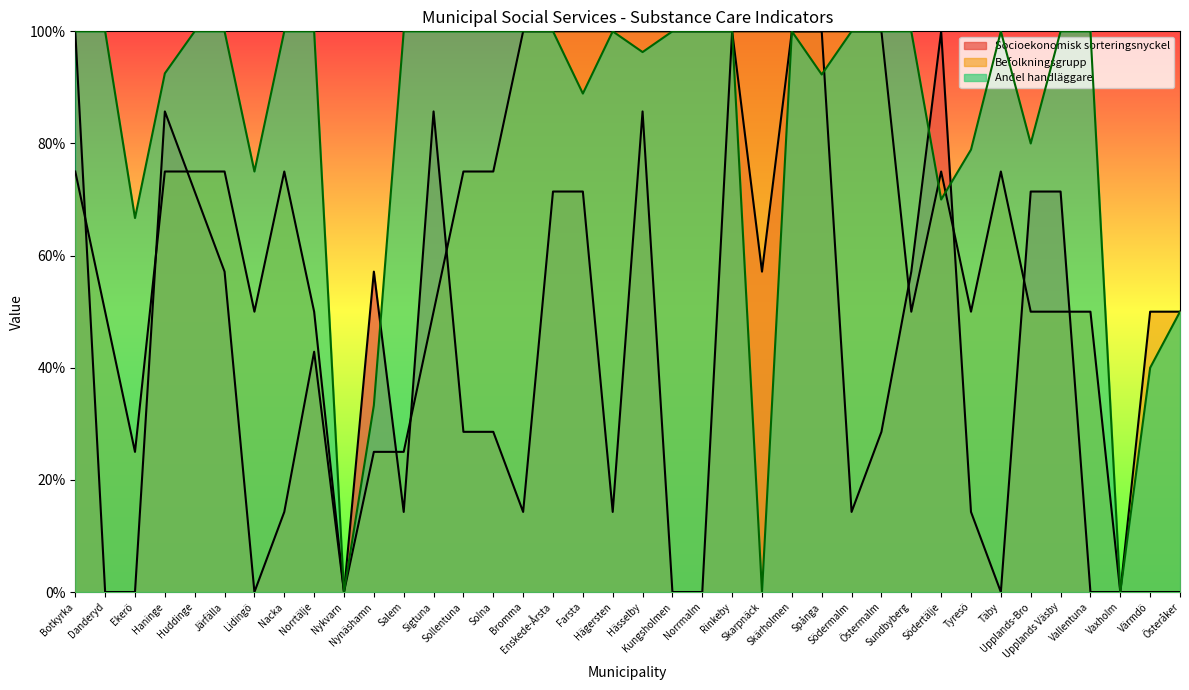

What is the average value of the Befolkningsgrupp series?

68.4